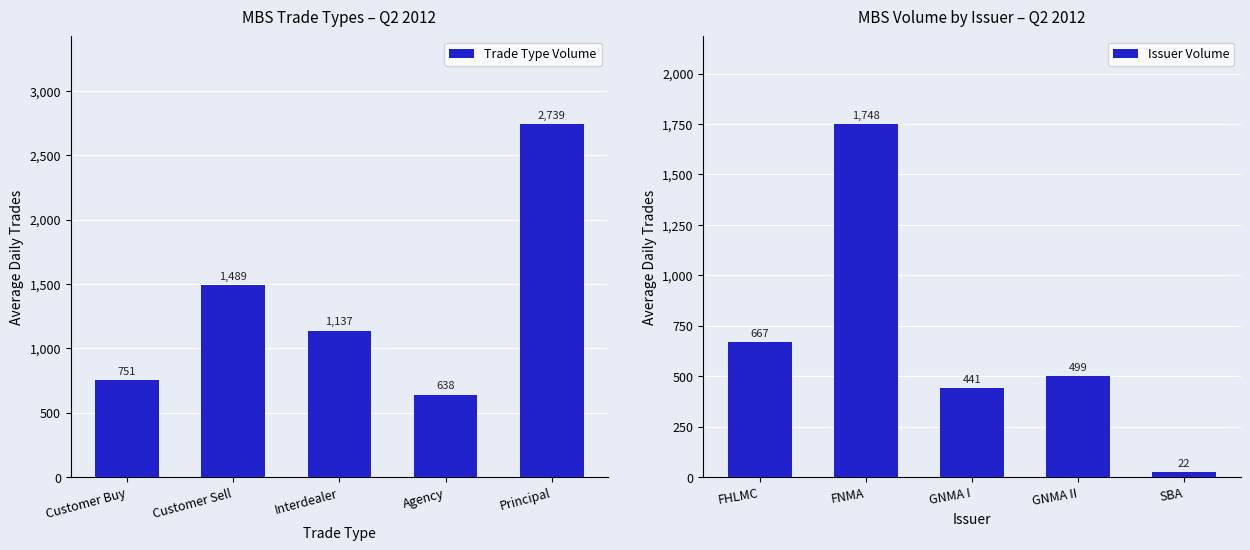

What is the sum of all Issuer Volume values?

3377.1